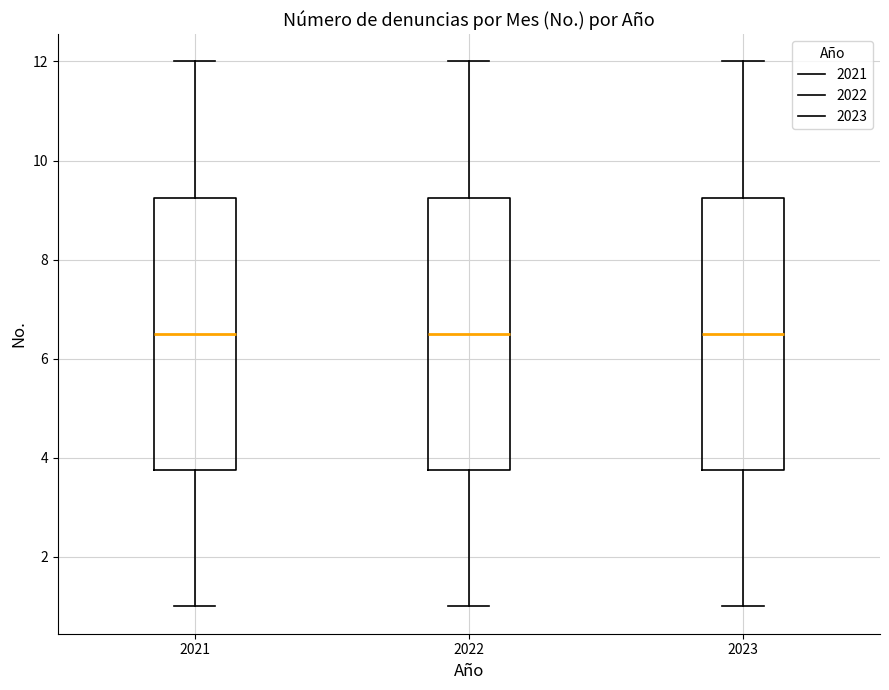

Reading left to right, transcribe this box plot: for each box, give where its median line is, the range the box spans, and where its two whiskers end, as read against the y-axis. The values are not printed on the chart, so give them approximately, as read against the axis.

2021: median 6.6, box 3.8 to 9.2, whiskers 1.0 to 12.0
2022: median 6.6, box 3.8 to 9.2, whiskers 1.0 to 12.0
2023: median 6.6, box 3.8 to 9.2, whiskers 1.0 to 12.0